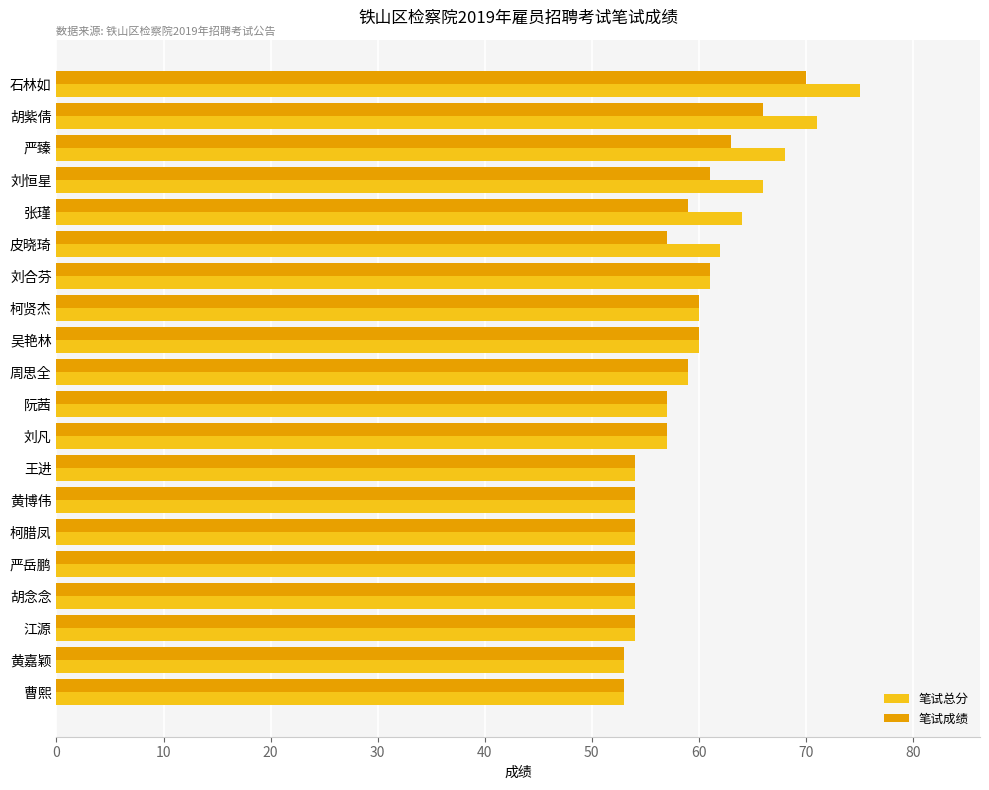

What is the spread (max minus min) of values at 胡紫倩?

5